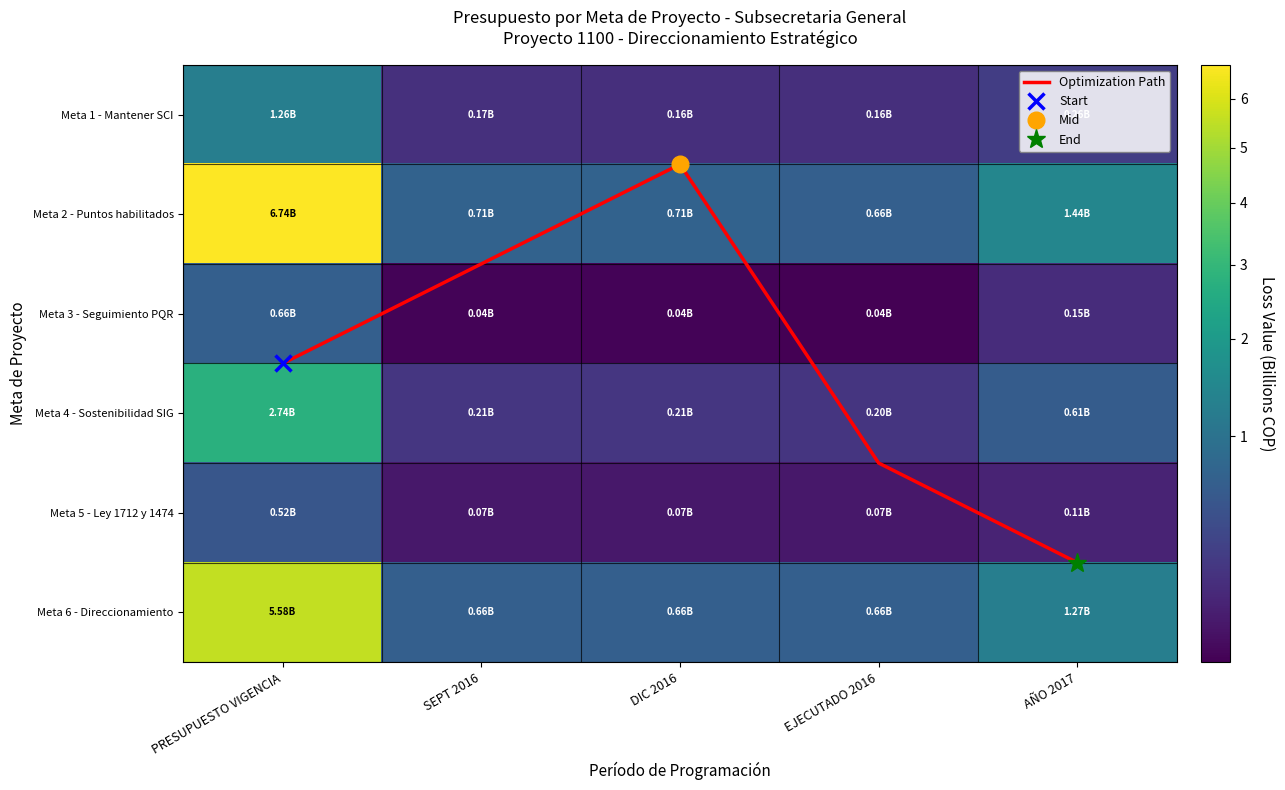

Rank the categories by Meta 2 - Puntos habilitados value from lowest to highest.

EJECUTADO 2016, SEPT 2016, DIC 2016, AÑO 2017, PRESUPUESTO VIGENCIA